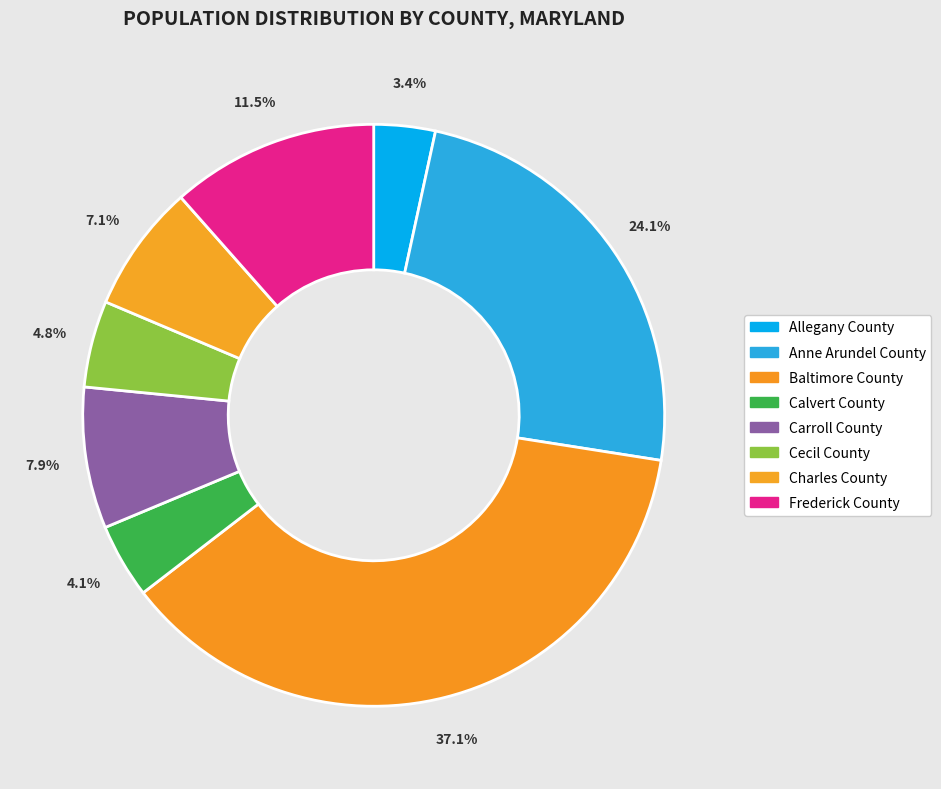

How many slices are in this pie chart?

8